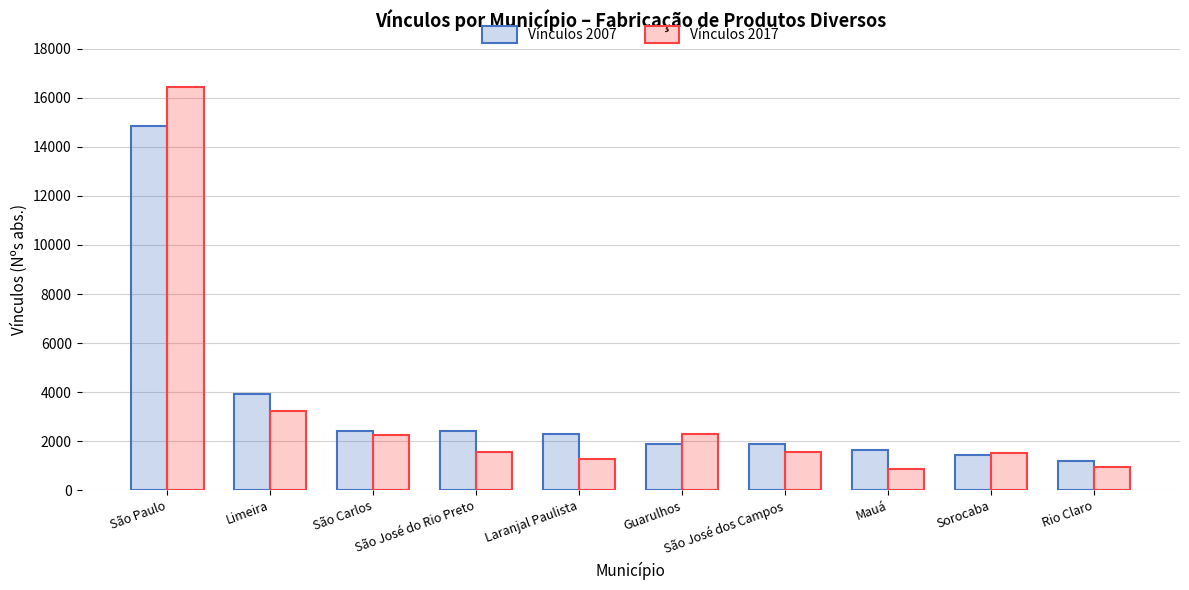

Read the Vínculos 2017 value at São Paulo, to the nearest 100.

16400